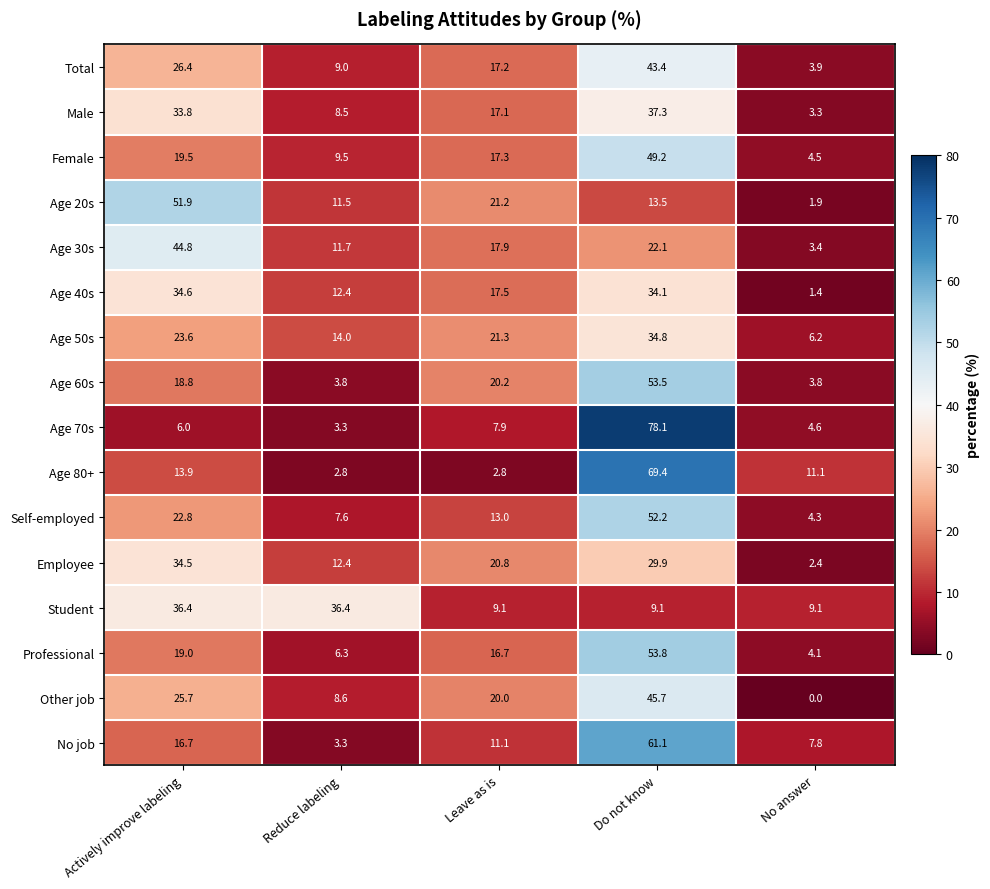

Is the value of Age 80+ at Actively improve labeling greater than the value of Age 20s at No answer?

Yes